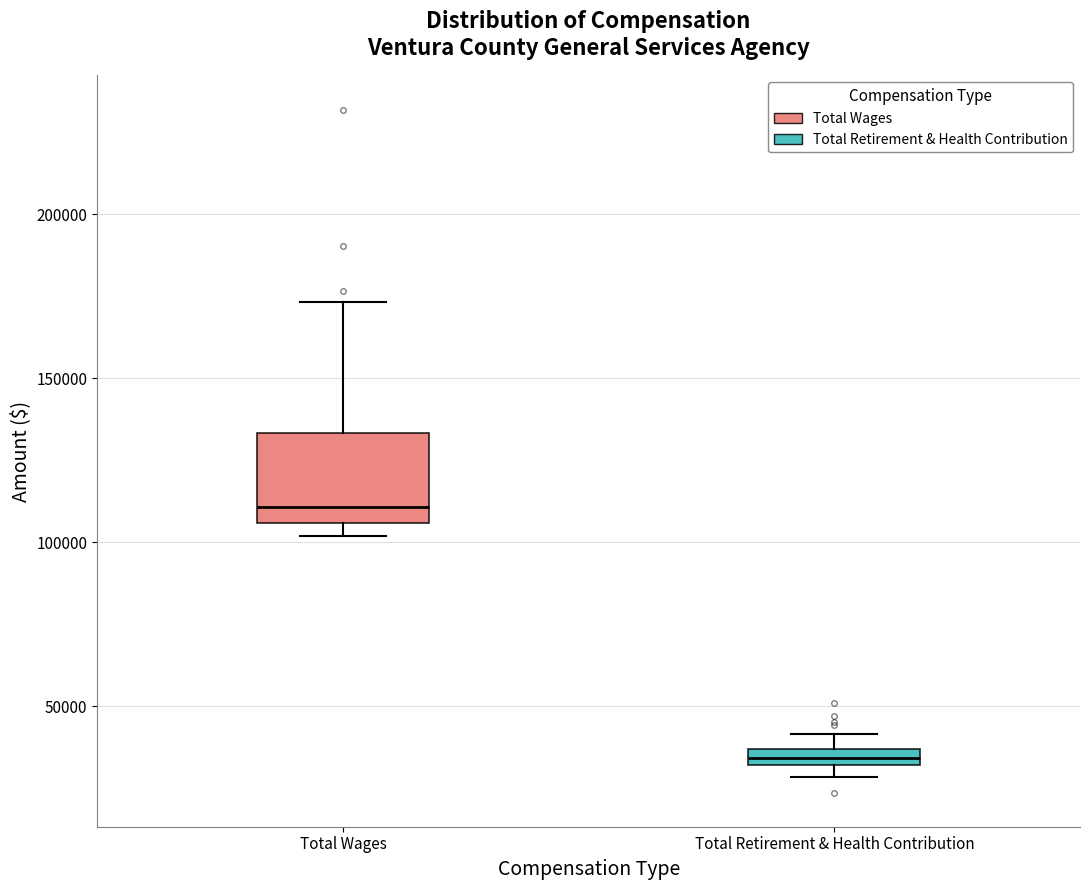

Which box is the tallest, from its lower edge to its upper edge?

Total Wages